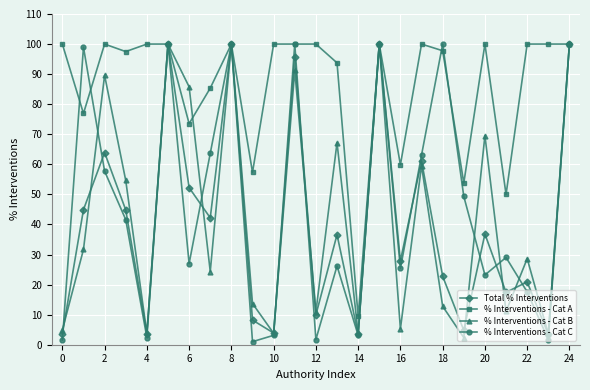

What is the value of the % Interventions - Cat A point at the 12th from the left?

100.0